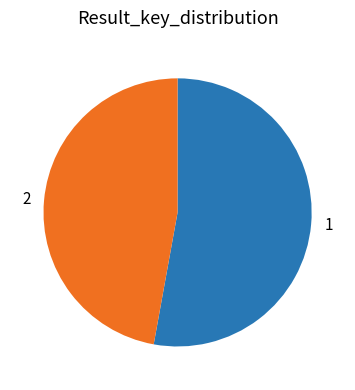

Does any single category account for the majority?

Yes